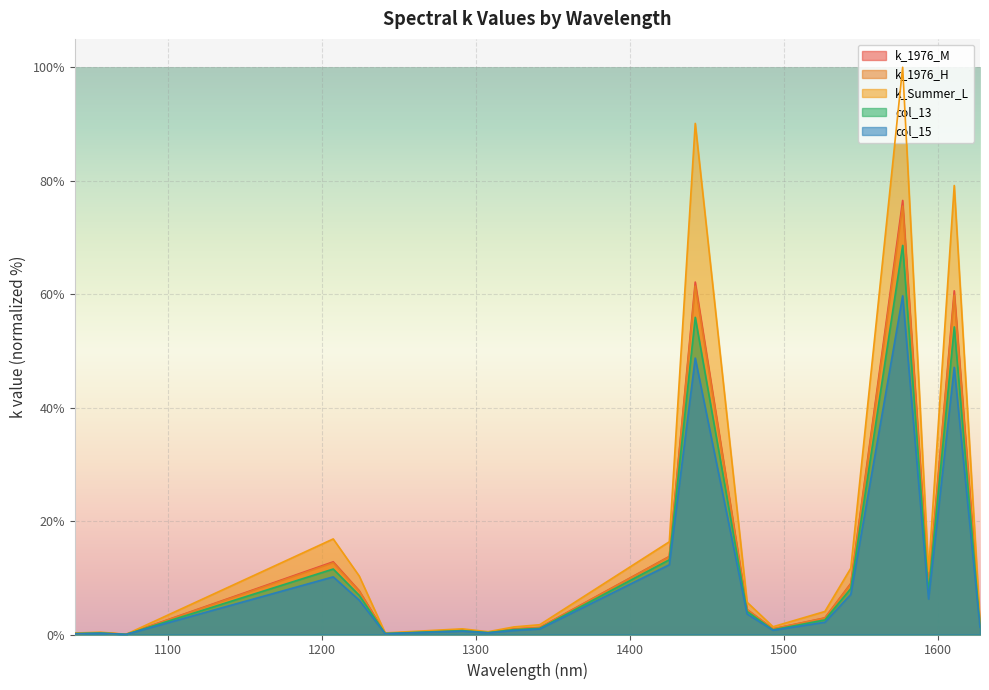

The value of k_Summer_L at 1610.39 is 79.2. True or false?

True